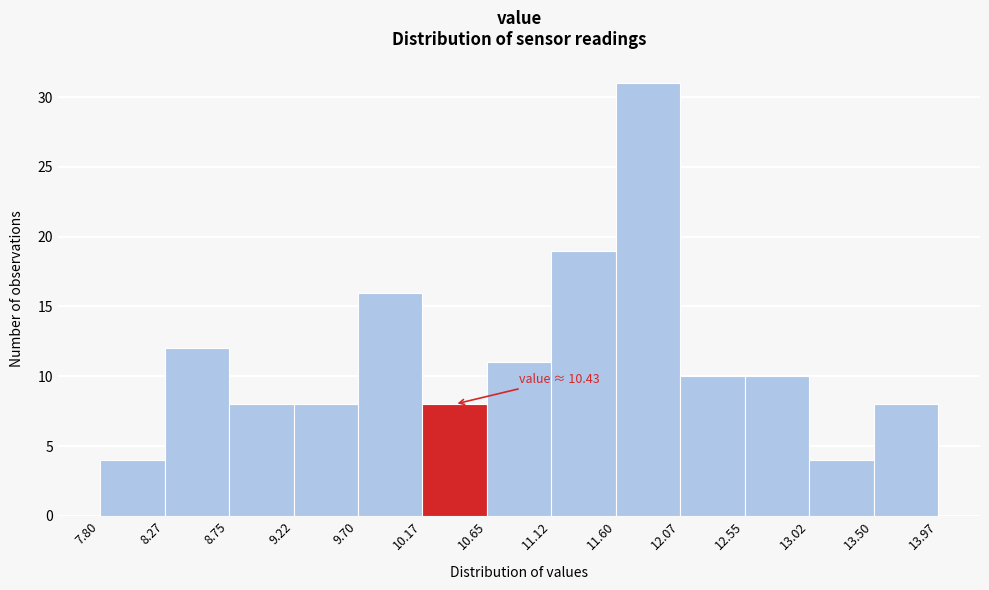

Over which range of the x-axis is the bar tallest?

11.60 to 12.07